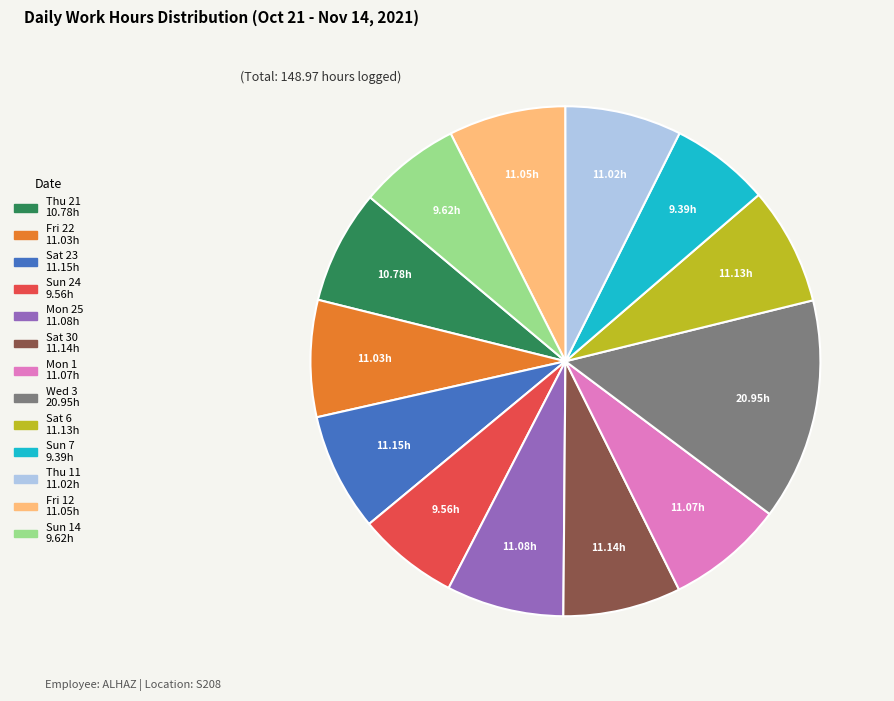

Approximately how many times larger is the value at Thu 11 compared to Thu 21?

1.0